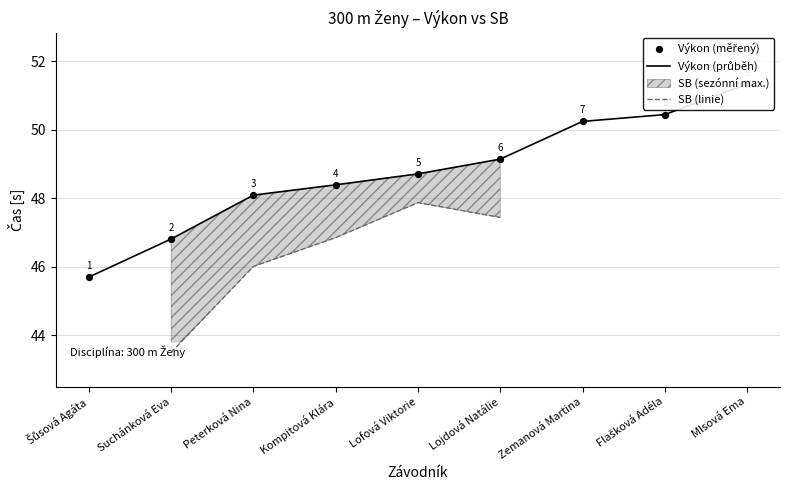

Which series has the largest total across all categories?

Výkon (průběh)